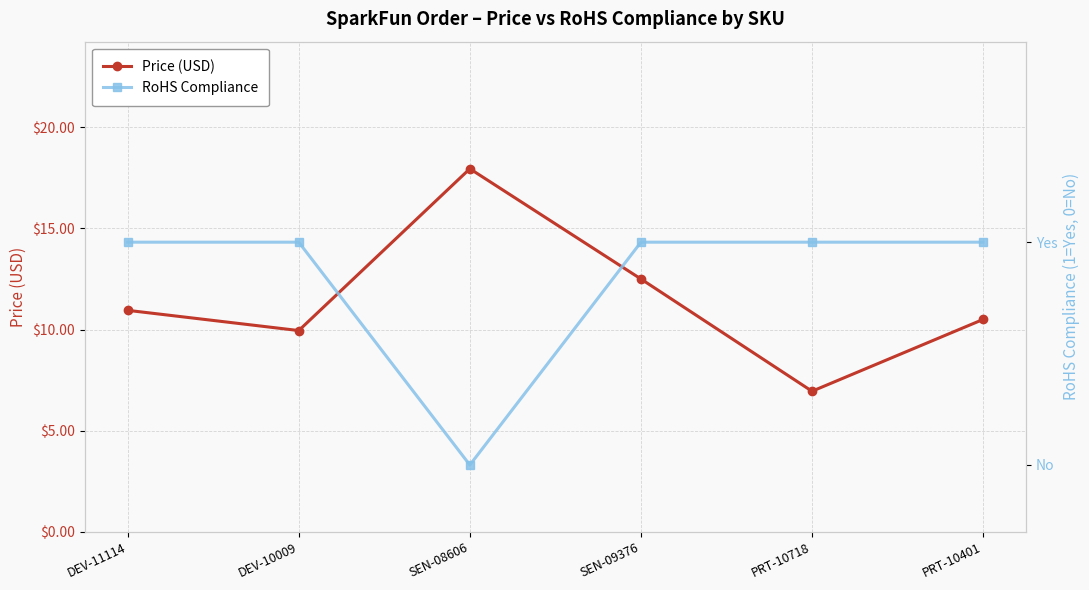

Reading right to left, extract all data points from this chart.

Price (USD): PRT-10401=10.5	PRT-10718=7.0	SEN-09376=12.5	SEN-08606=17.9	DEV-10009=9.9	DEV-11114=10.9
RoHS Compliance: PRT-10401=1.0	PRT-10718=1.0	SEN-09376=1.0	SEN-08606=0.0	DEV-10009=1.0	DEV-11114=1.0